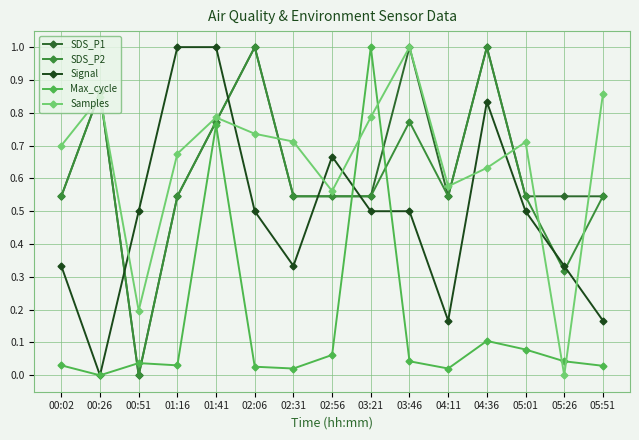

True or false: Samples has more than 1 interior local peaks.

True